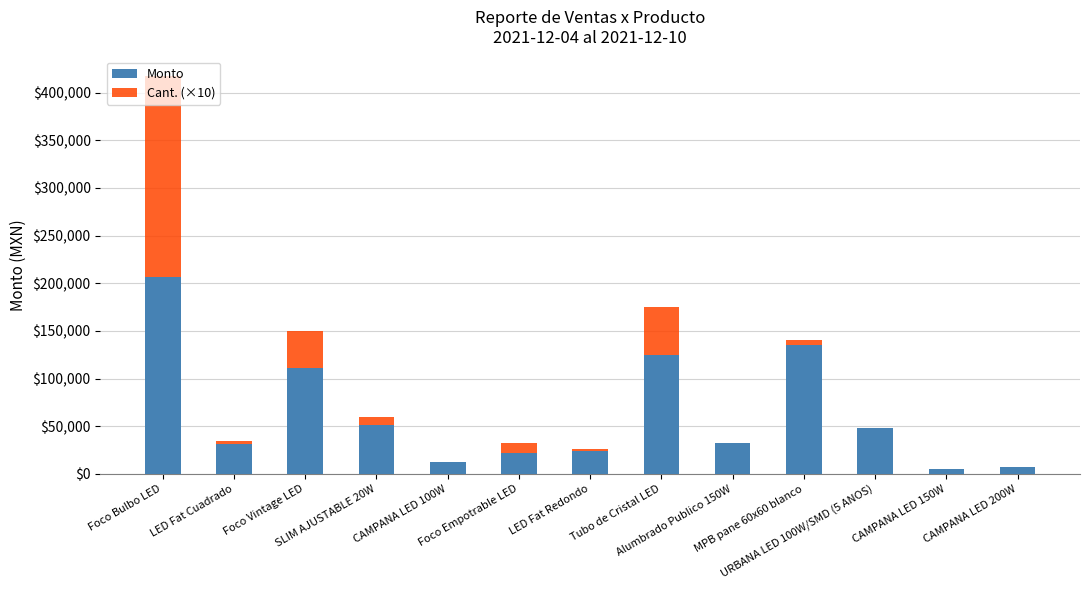

What is the difference between the Monto values at Foco Bulbo LED and LED Fat Redondo?

182400